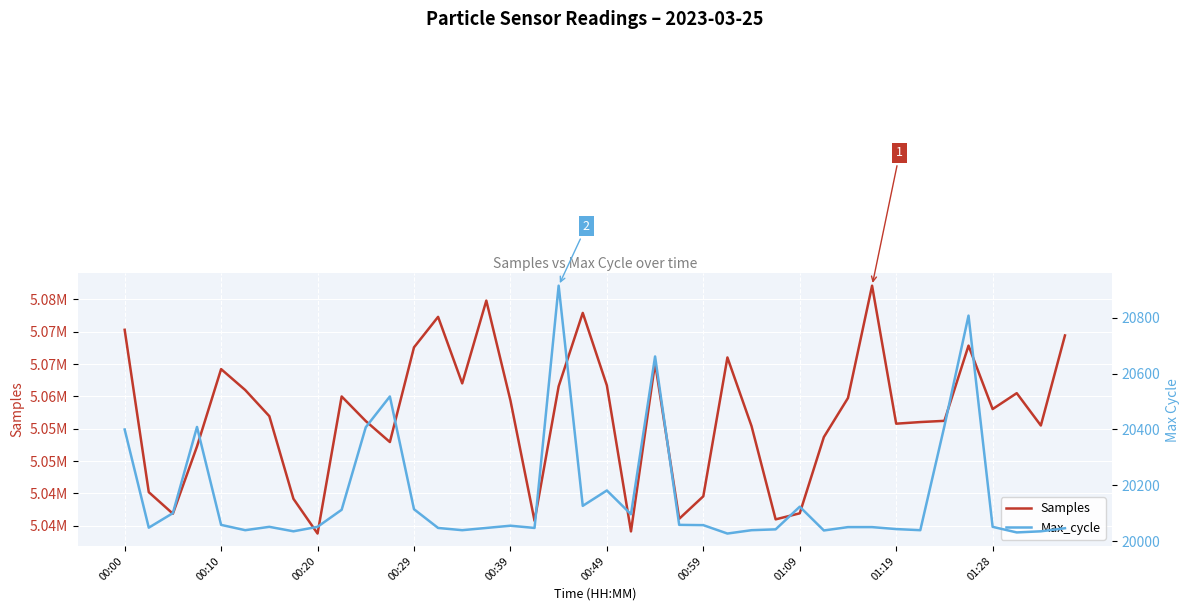

How many interior local valleys does the Max_cycle series have?

11